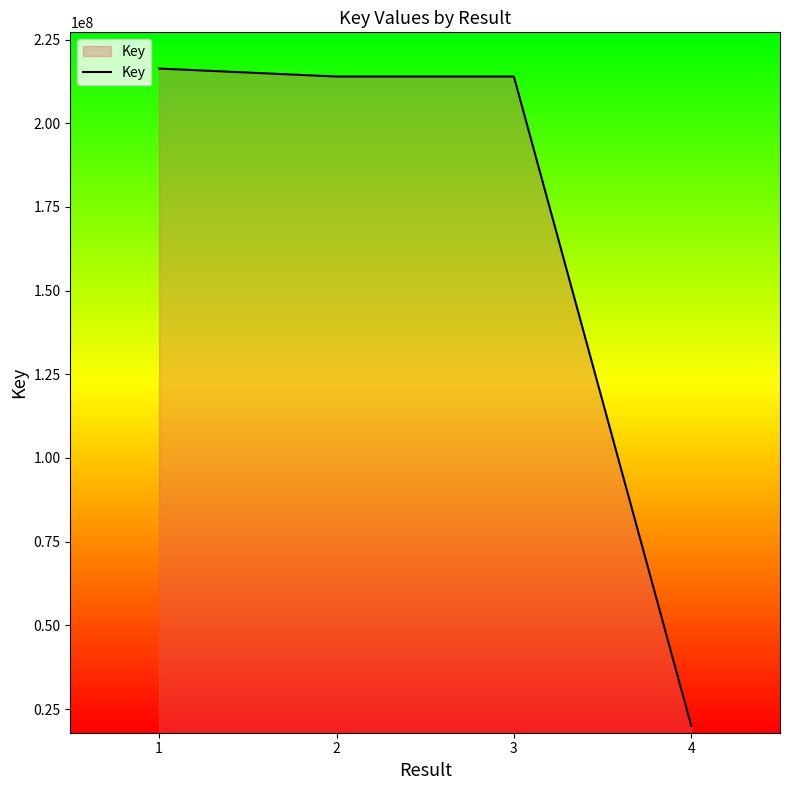

What is the maximum value shown in the chart?

216352906